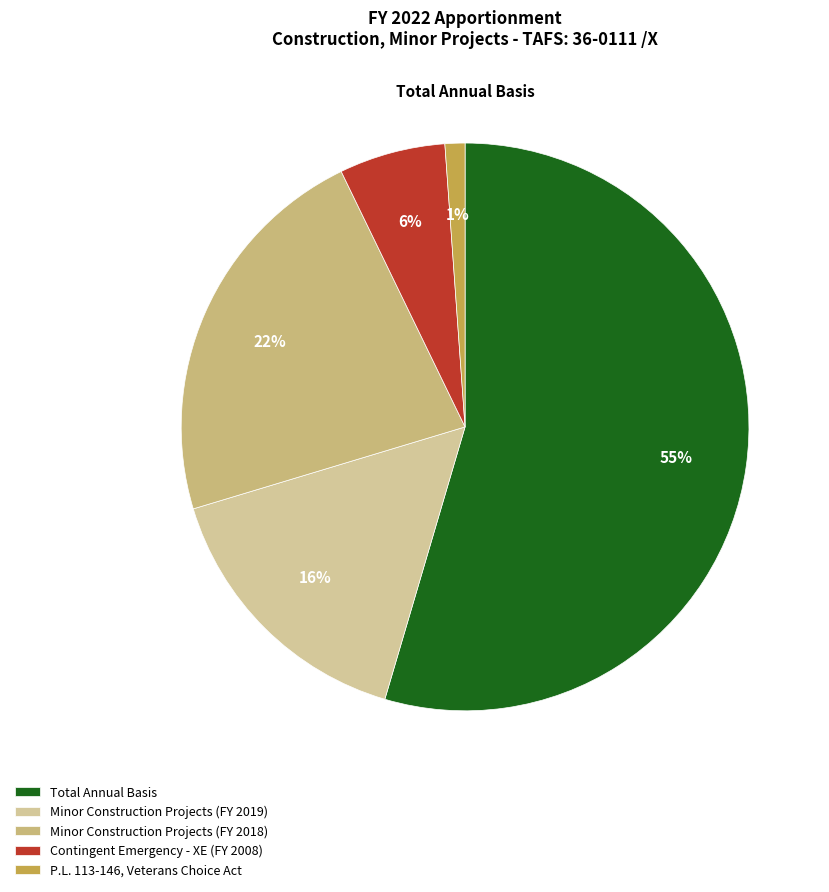

Count the number of slices in the pie.

5